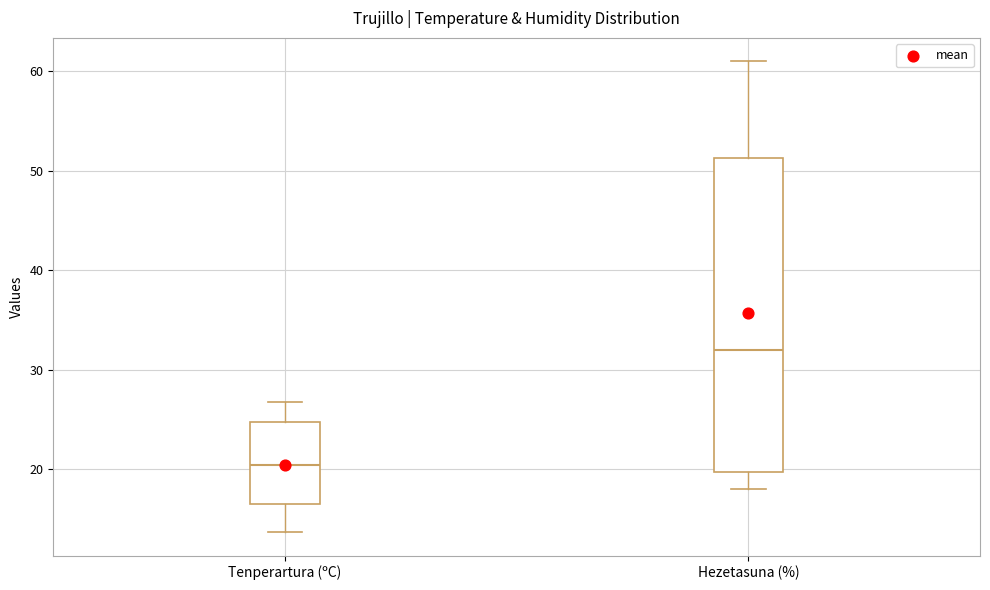

Reading left to right, transcribe this box plot: for each box, give where its median line is, the range the box spans, and where its two whiskers end, as read against the y-axis. The values are not printed on the chart, so give them approximately, as read against the axis.

Tenperartura (ºC): median 20, box 17 to 25, whiskers 14 to 27
Hezetasuna (%): median 32, box 20 to 51, whiskers 18 to 61